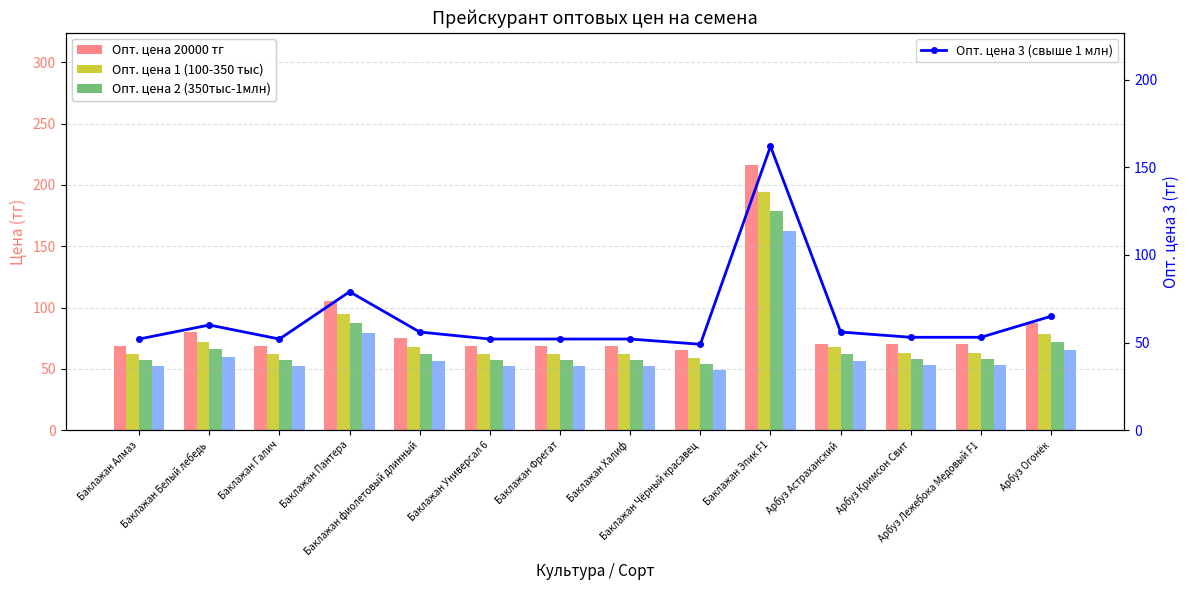

How many data points in Опт. цена 20000 тг are less than 70?

6